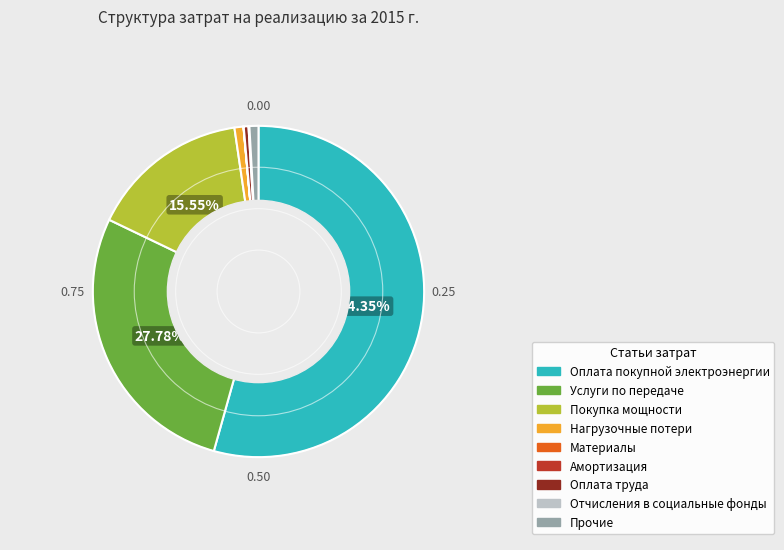

Which slice is the largest?

Оплата покупной электроэнергии